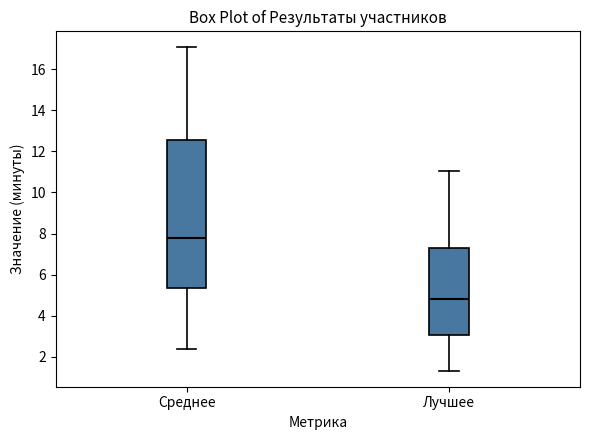

Which box's median line is the highest?

Среднее